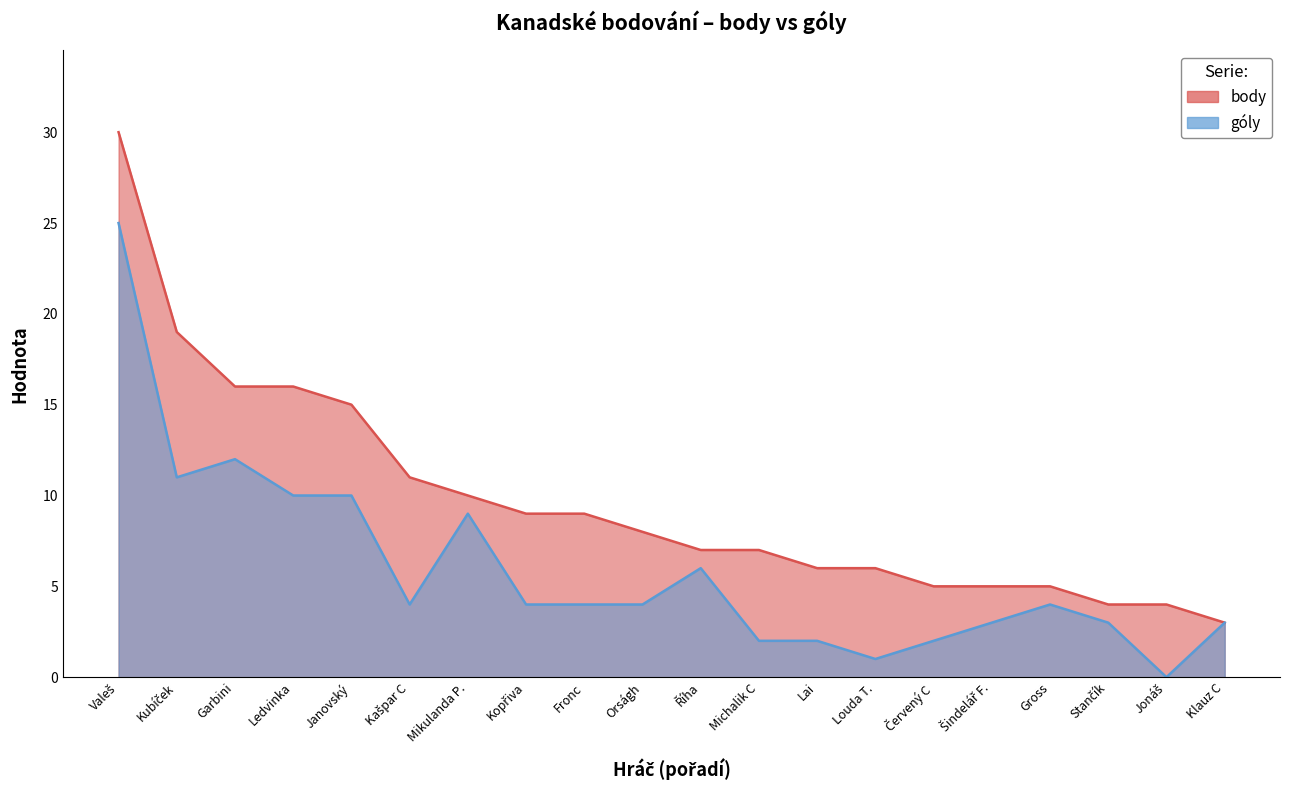

Reading left to right, transcribe all the data shown in this chart.

body: Valeš=30	Kubíček=19	Garbini=16	Ledvinka=16	Janovský=15	Kašpar C=11	Mikulanda P.=10	Kopřiva=9	Fronc=9	Orságh=8	Říha=7	Michalik C=7	Lai=6	Louda T.=6	Červený C=5	Šindelář F.=5	Gross=5	Stančík=4	Jonáš=4	Klauz C=3
góly: Valeš=25	Kubíček=11	Garbini=12	Ledvinka=10	Janovský=10	Kašpar C=4	Mikulanda P.=9	Kopřiva=4	Fronc=4	Orságh=4	Říha=6	Michalik C=2	Lai=2	Louda T.=1	Červený C=2	Šindelář F.=3	Gross=4	Stančík=3	Jonáš=0	Klauz C=3